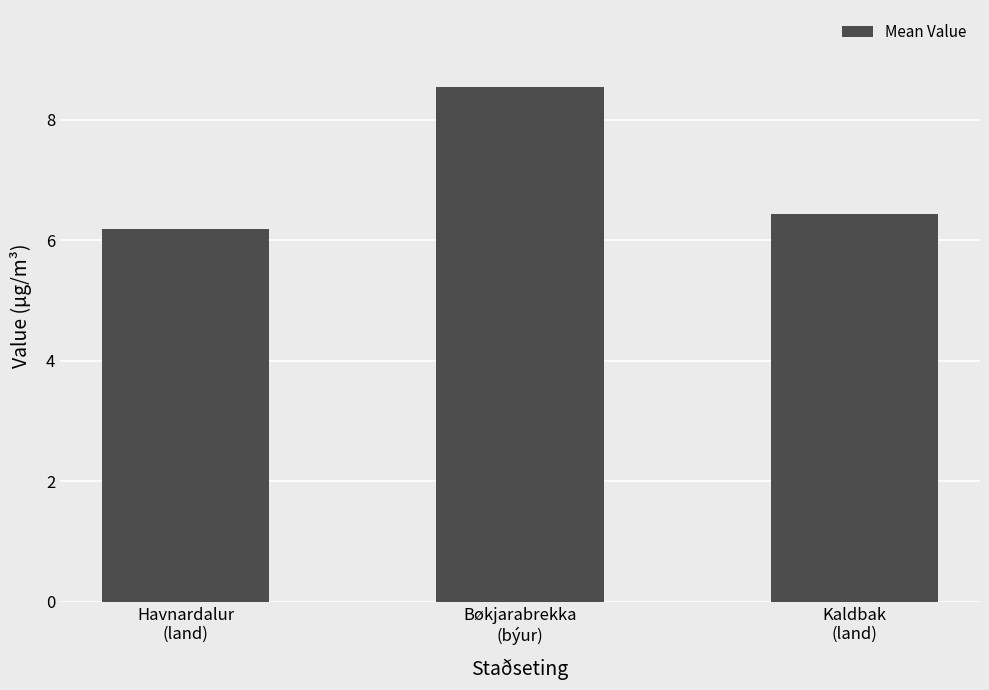

Reading left to right, what are all the values shown in this chart?

6.2	8.5	6.4